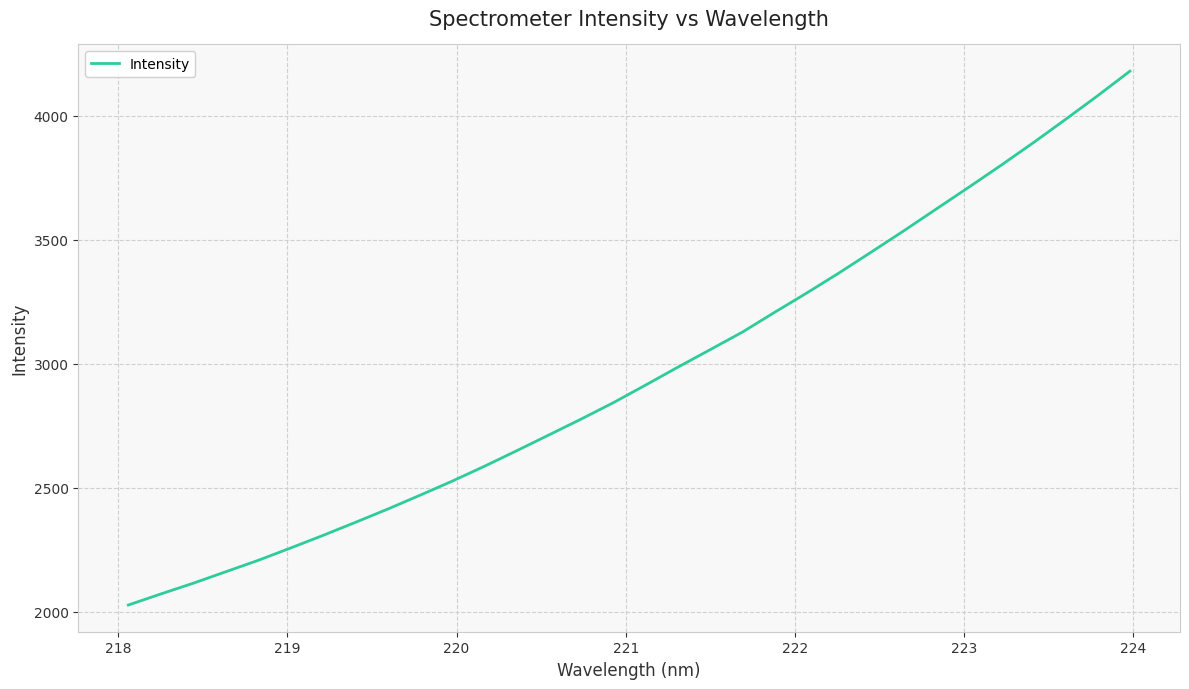

What is the difference between the maximum and minimum values?

2152.4